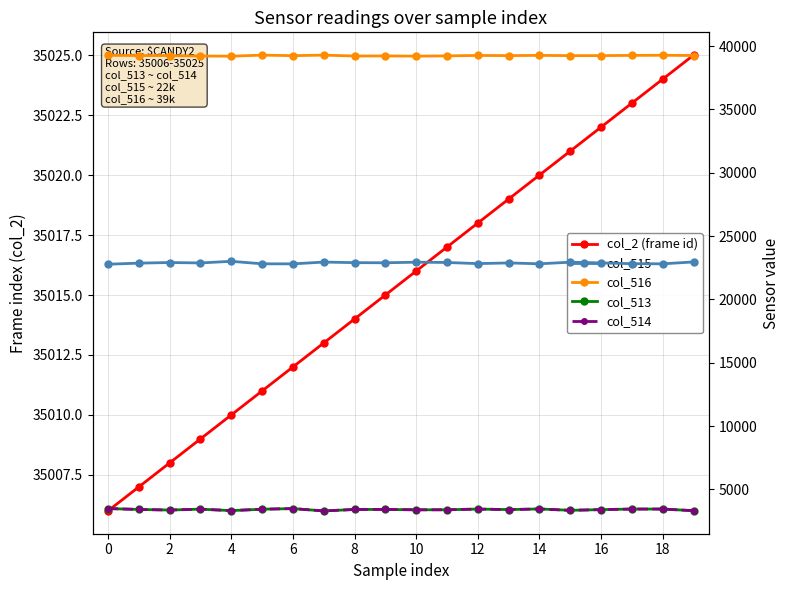

What is the difference between the col_515 values at 12 and 15?

113